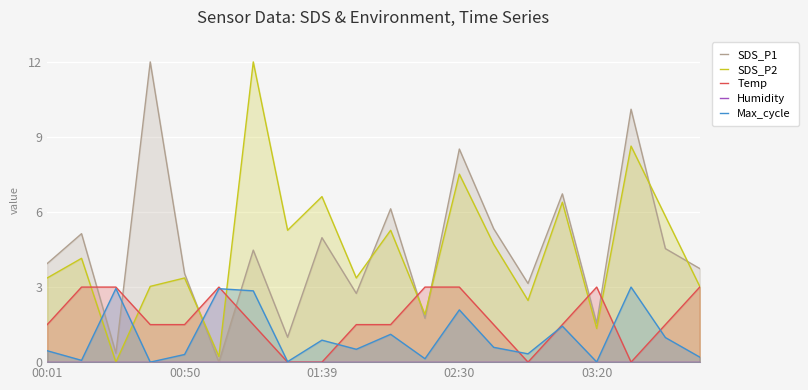

Rank the series by their maximum value, from highest to lowest.

SDS_P1, SDS_P2, Temp, Max_cycle, Humidity